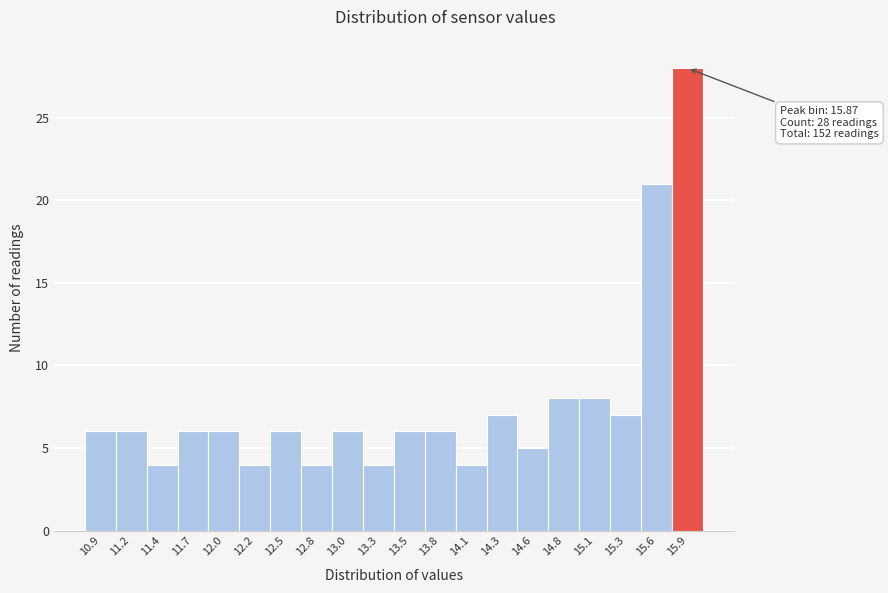

Over which range of the x-axis is the bar tallest?

15.74 to 16.00